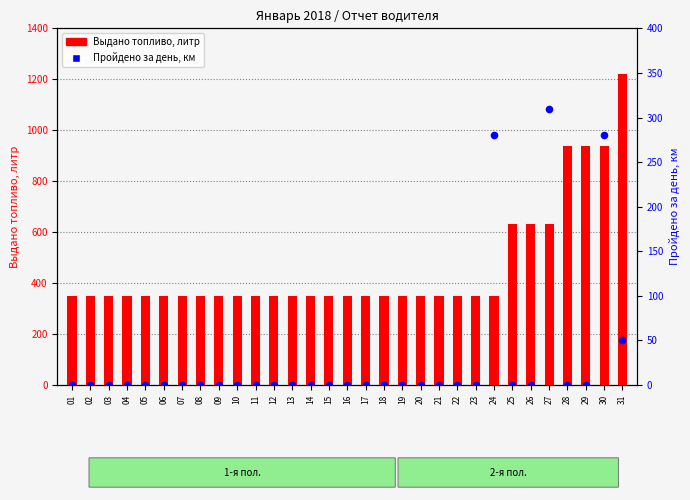

What are all the series names shown in the legend?

Выдано топливо, литр, Пройдено за день, км